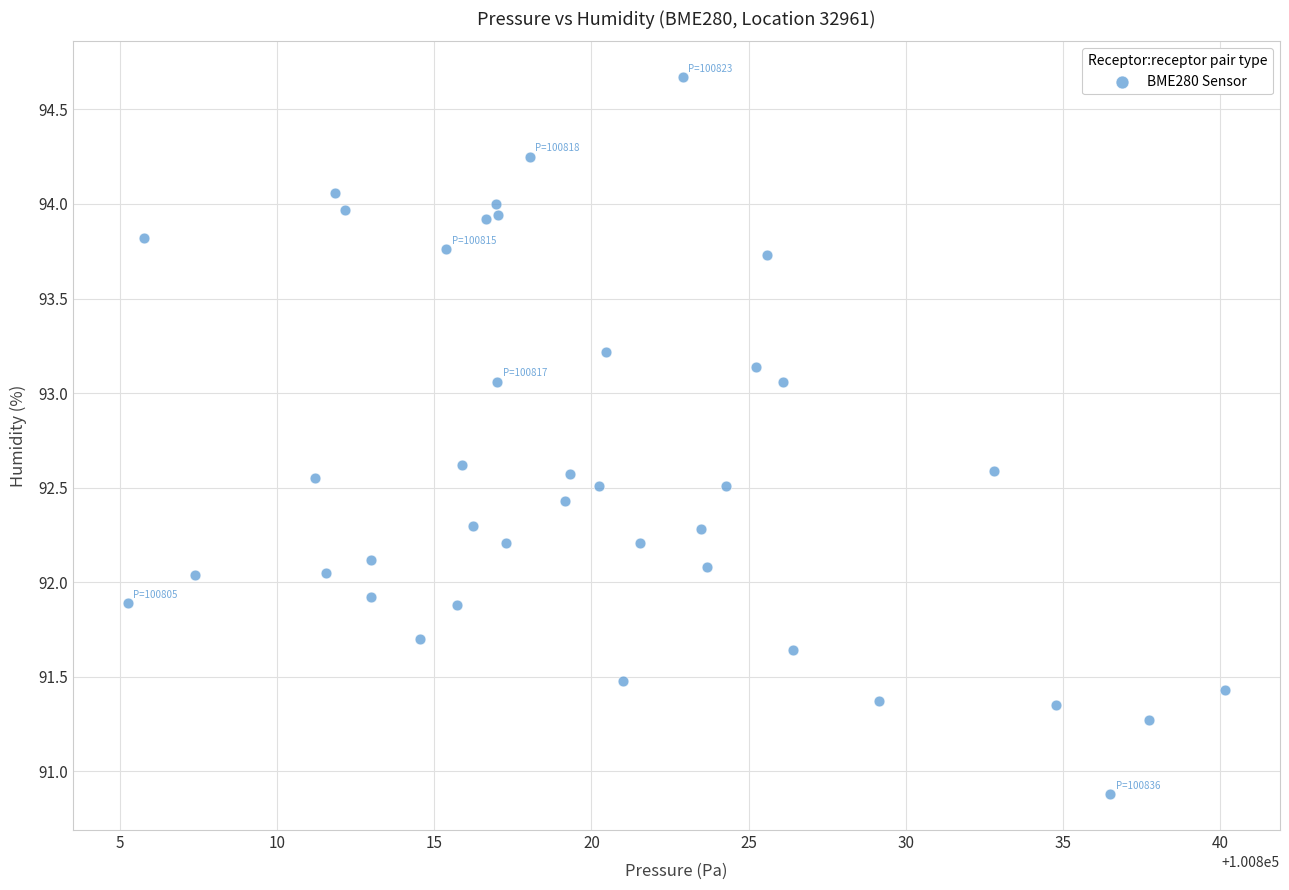

What is the range of Y values (max minus min)?

3.8